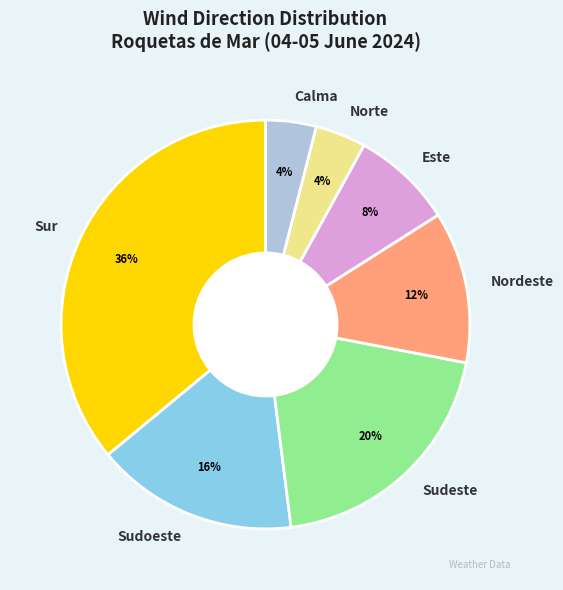

To the nearest percent, what is the difference between the Este and Norte slice percentages?

4%